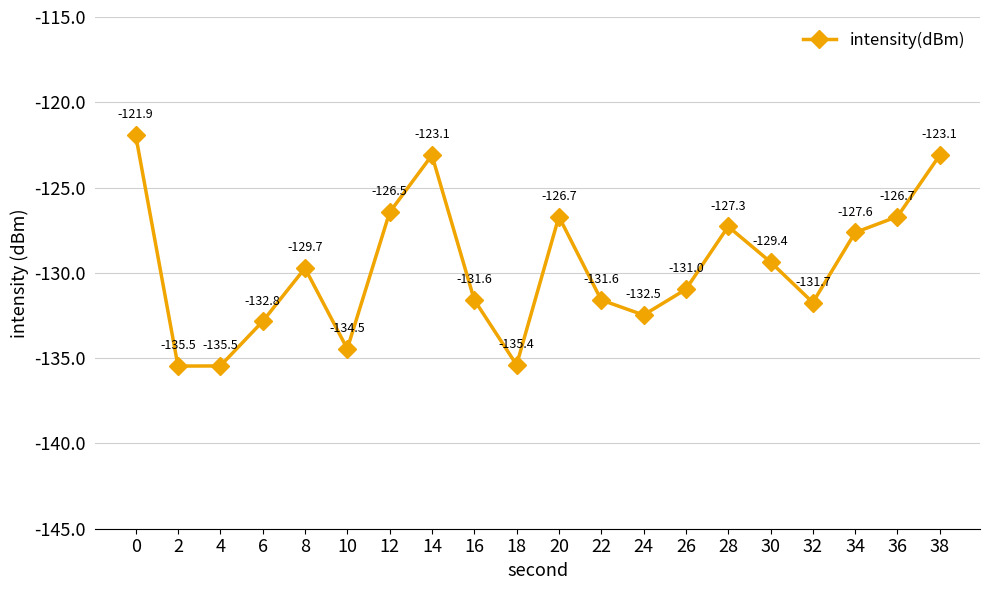

What is the difference between the second highest and minimum values?

12.4